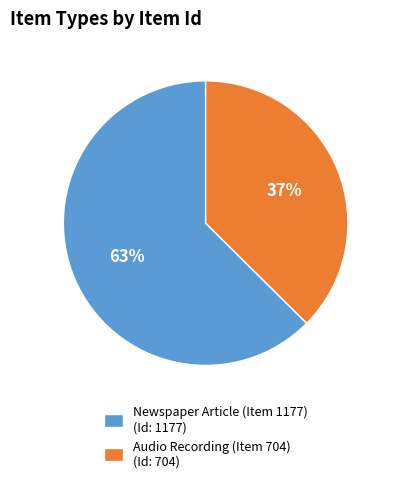

Is Newspaper Article (Item 1177) the majority of the pie?

Yes